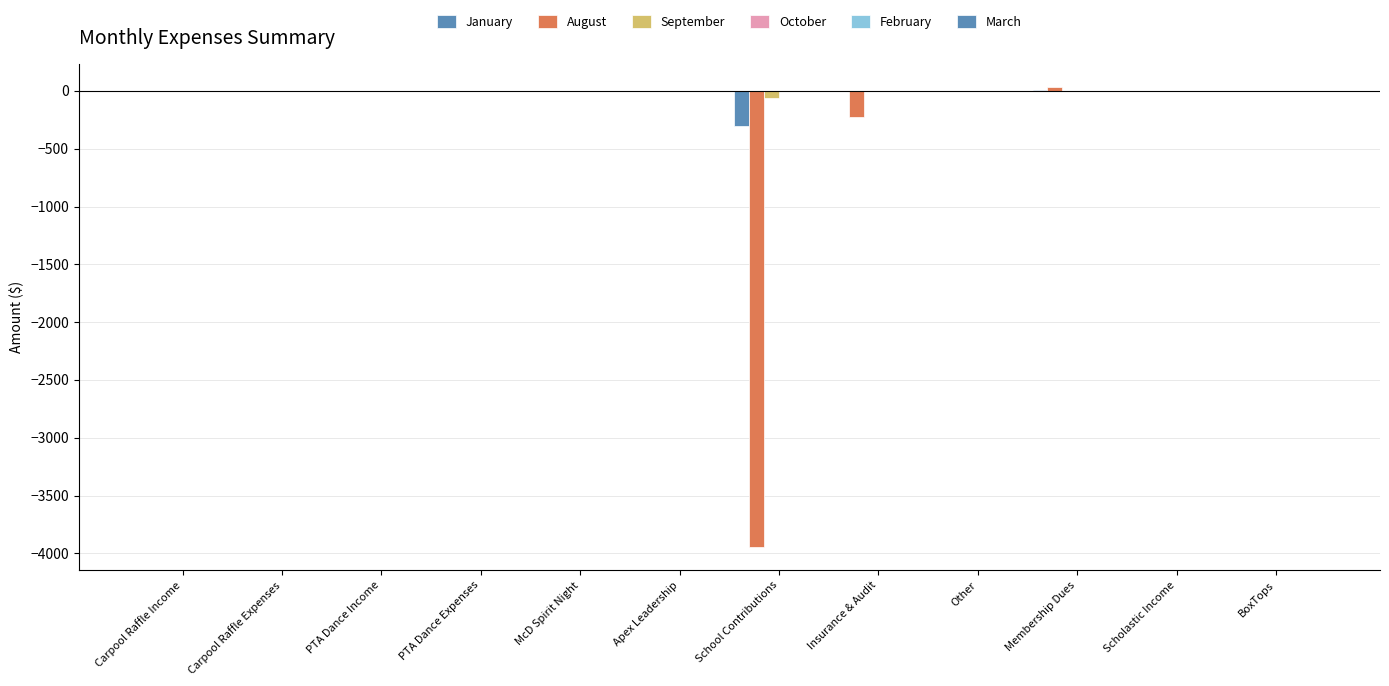

Reading left to right, extract all data points from this chart.

January: Carpool Raffle Income=0.0	Carpool Raffle Expenses=0.0	PTA Dance Income=0.0	PTA Dance Expenses=0.0	McD Spirit Night=0.0	Apex Leadership=0.0	School Contributions=-302.4	Insurance & Audit=0.0	Other=0.0	Membership Dues=6.0	Scholastic Income=0.0	BoxTops=0.0
August: Carpool Raffle Income=0.0	Carpool Raffle Expenses=0.0	PTA Dance Income=0.0	PTA Dance Expenses=0.0	McD Spirit Night=0.0	Apex Leadership=0.0	School Contributions=-3947.2	Insurance & Audit=-225.0	Other=-4.0	Membership Dues=30.0	Scholastic Income=0.0	BoxTops=0.0
September: Carpool Raffle Income=0.0	Carpool Raffle Expenses=0.0	PTA Dance Income=0.0	PTA Dance Expenses=0.0	McD Spirit Night=0.0	Apex Leadership=0.0	School Contributions=-58.6	Insurance & Audit=0.0	Other=0.0	Membership Dues=0.0	Scholastic Income=0.0	BoxTops=0.0
October: Carpool Raffle Income=0.0	Carpool Raffle Expenses=0.0	PTA Dance Income=0.0	PTA Dance Expenses=0.0	McD Spirit Night=0.0	Apex Leadership=0.0	School Contributions=0.0	Insurance & Audit=0.0	Other=0.0	Membership Dues=0.0	Scholastic Income=0.0	BoxTops=0.0
February: Carpool Raffle Income=0.0	Carpool Raffle Expenses=0.0	PTA Dance Income=0.0	PTA Dance Expenses=0.0	McD Spirit Night=0.0	Apex Leadership=0.0	School Contributions=0.0	Insurance & Audit=0.0	Other=0.0	Membership Dues=0.0	Scholastic Income=0.0	BoxTops=0.0
March: Carpool Raffle Income=0.0	Carpool Raffle Expenses=0.0	PTA Dance Income=0.0	PTA Dance Expenses=0.0	McD Spirit Night=0.0	Apex Leadership=0.0	School Contributions=0.0	Insurance & Audit=0.0	Other=0.0	Membership Dues=0.0	Scholastic Income=0.0	BoxTops=0.0